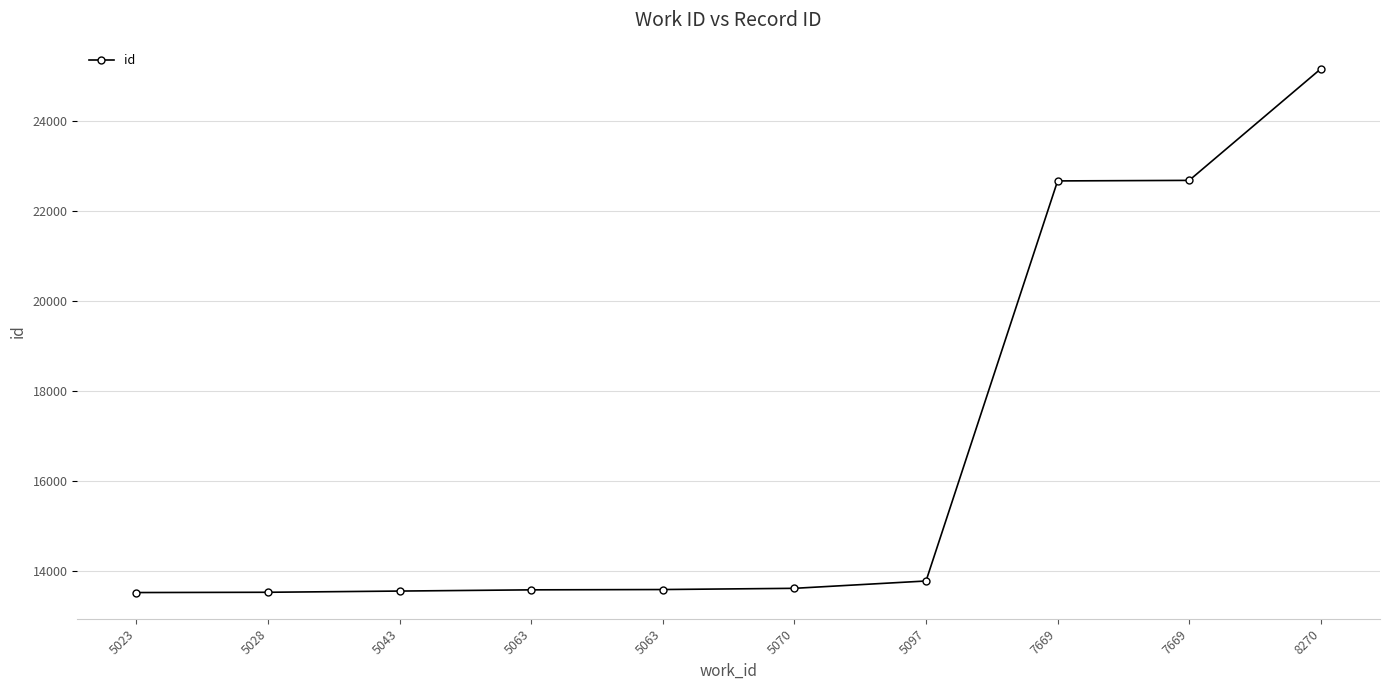

Is this an area chart (filled region under the line)?

No